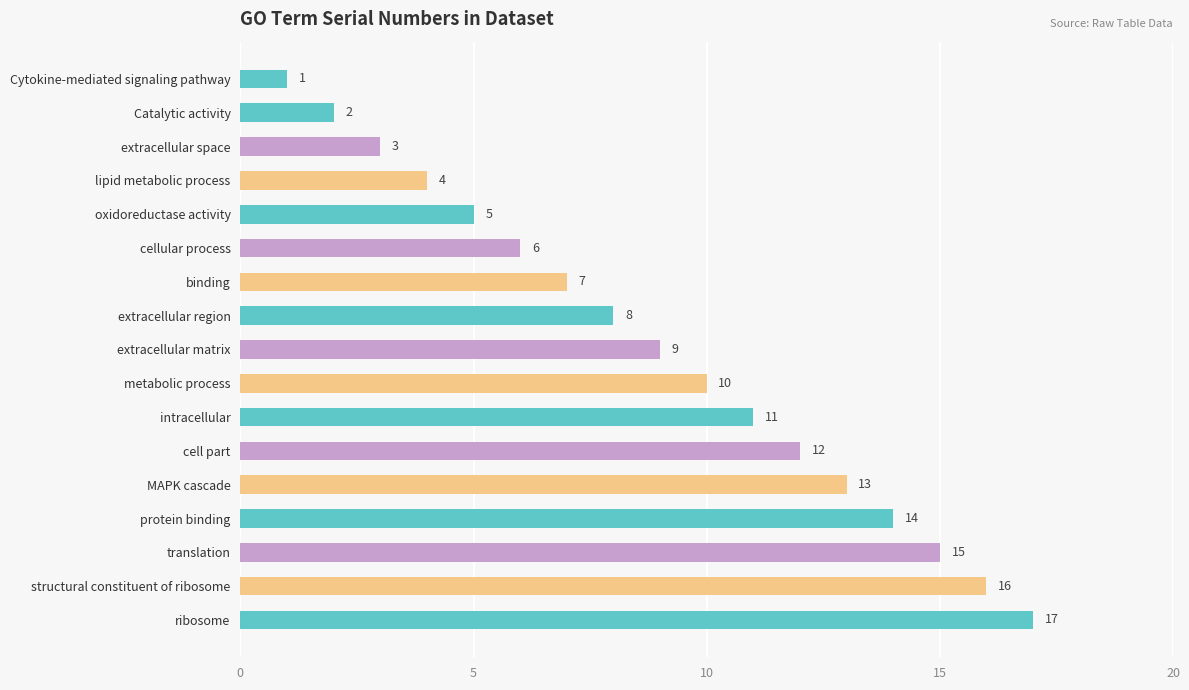

Which has a higher value, lipid metabolic process or ribosome?

ribosome